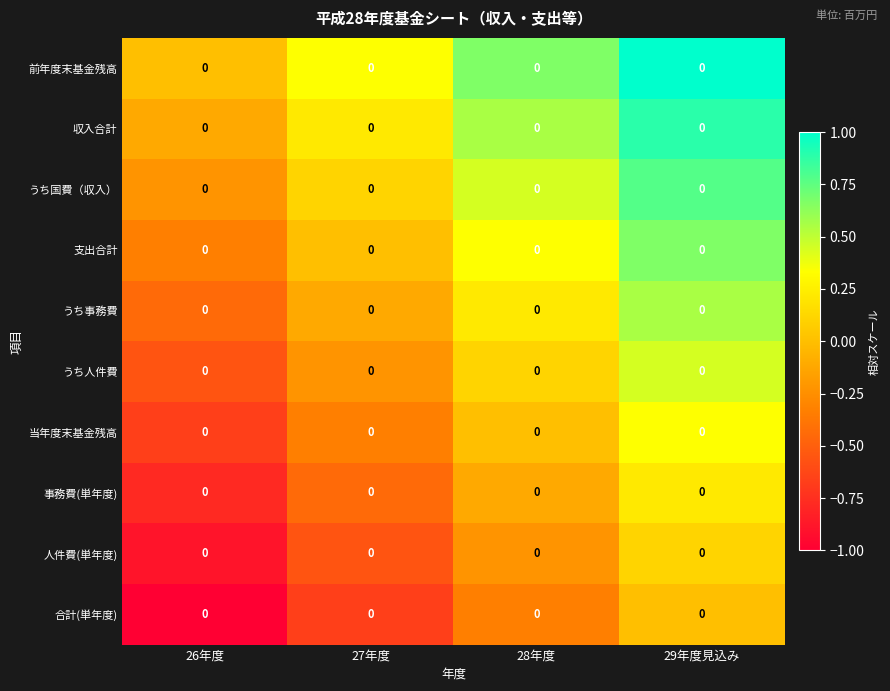

What is the greatest value displayed?

1.0